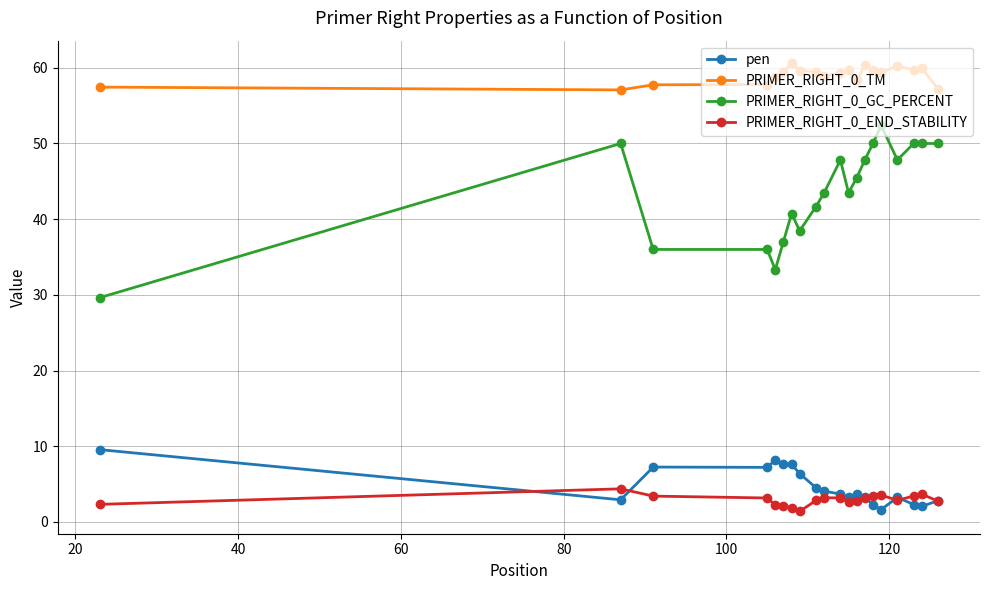

Does the chart display data point markers on the line(s)?

Yes